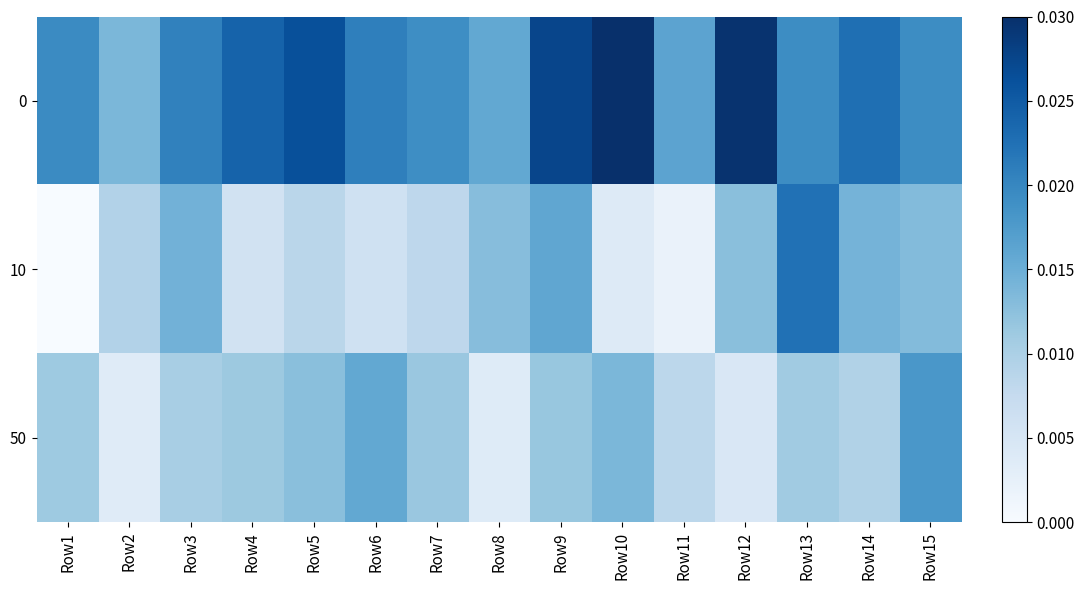

Reading left to right, what are all the values shown in this chart?

0: Row1=0.0	Row2=0.0	Row3=0.0	Row4=0.0	Row5=0.0	Row6=0.0	Row7=0.0	Row8=0.0	Row9=0.0	Row10=0.0	Row11=0.0	Row12=0.0	Row13=0.0	Row14=0.0	Row15=0.0
10: Row1=0.0	Row2=0.0	Row3=0.0	Row4=0.0	Row5=0.0	Row6=0.0	Row7=0.0	Row8=0.0	Row9=0.0	Row10=0.0	Row11=0.0	Row12=0.0	Row13=0.0	Row14=0.0	Row15=0.0
50: Row1=0.0	Row2=0.0	Row3=0.0	Row4=0.0	Row5=0.0	Row6=0.0	Row7=0.0	Row8=0.0	Row9=0.0	Row10=0.0	Row11=0.0	Row12=0.0	Row13=0.0	Row14=0.0	Row15=0.0